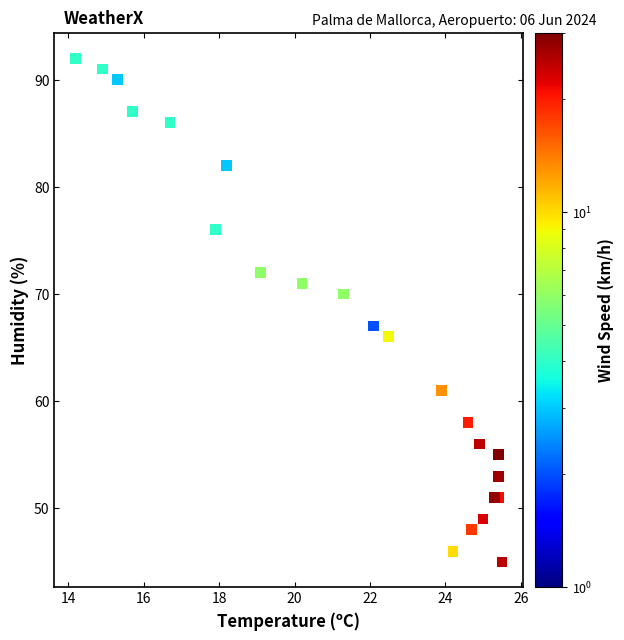

What Y value in the scatter plot is closest to 68?

67